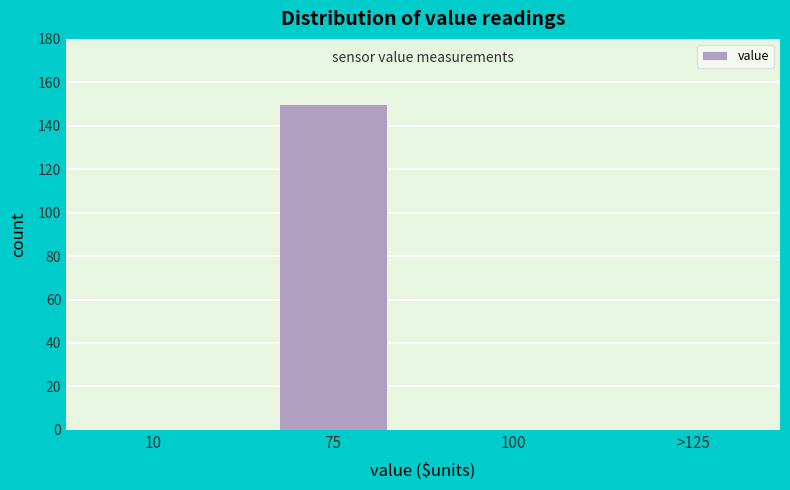

Reading left to right, what are all the values shown in this chart?

10=0	75=150	100=0	>125=0